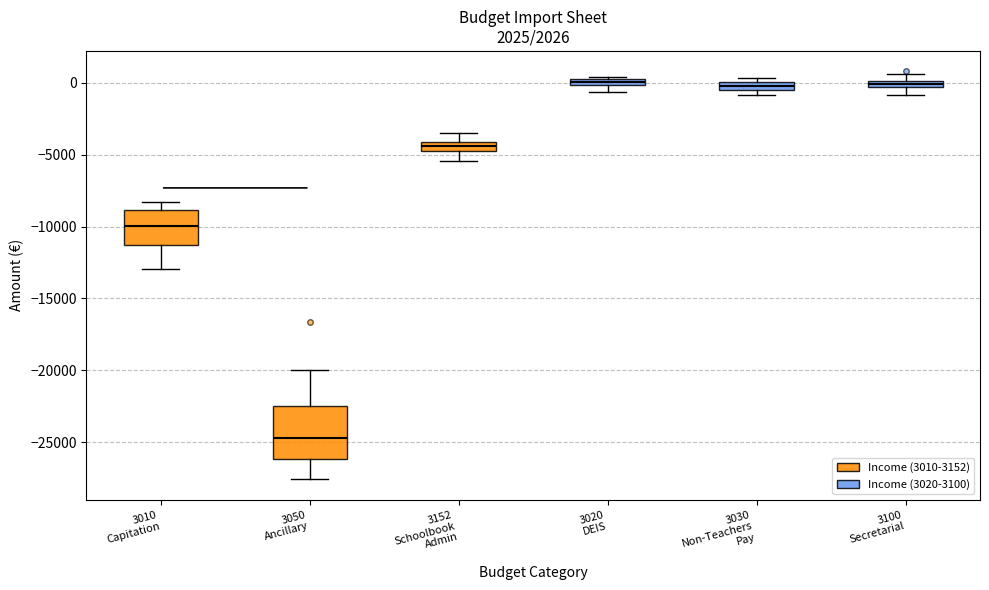

Where is the lower edge of the box for 3030 Non-Teachers Pay on the y-axis? The values are not printed on the chart, so give them approximately, as read against the axis.

-500